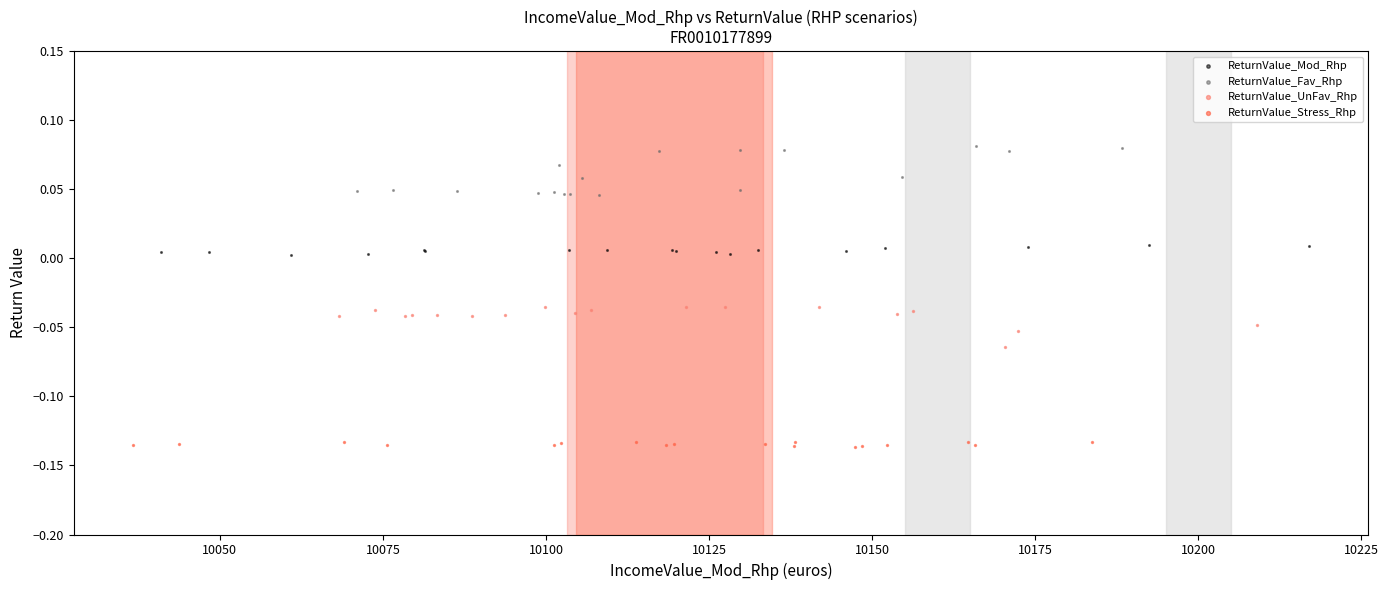

Which series contains the lowest Y value?

ReturnValue_Stress_Rhp